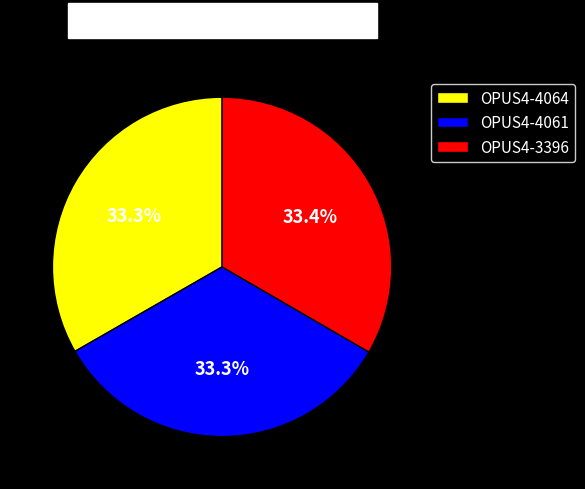

Does OPUS4-4061 represent more than half of the total?

No